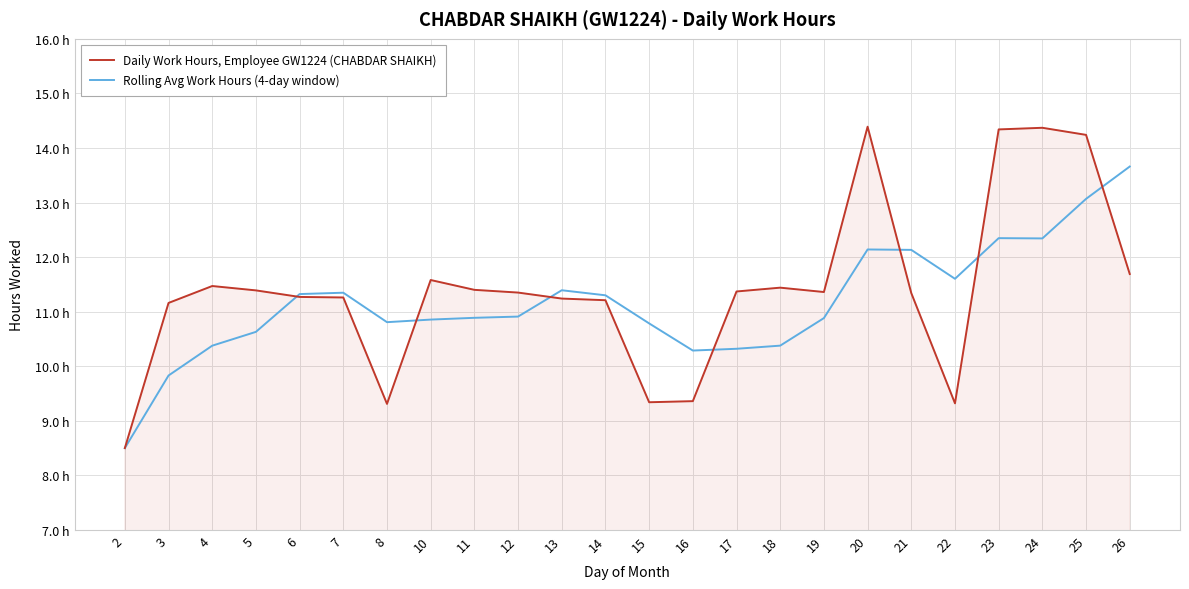

What are all the series names shown in the legend?

Daily Work Hours, Employee GW1224 (CHABDAR SHAIKH), Rolling Avg Work Hours (4-day window)